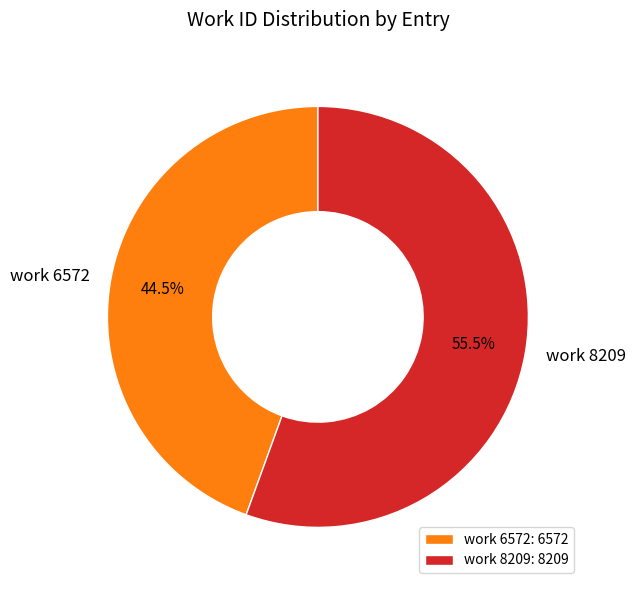

What percentage is NOT represented by work 6572?

55.5%